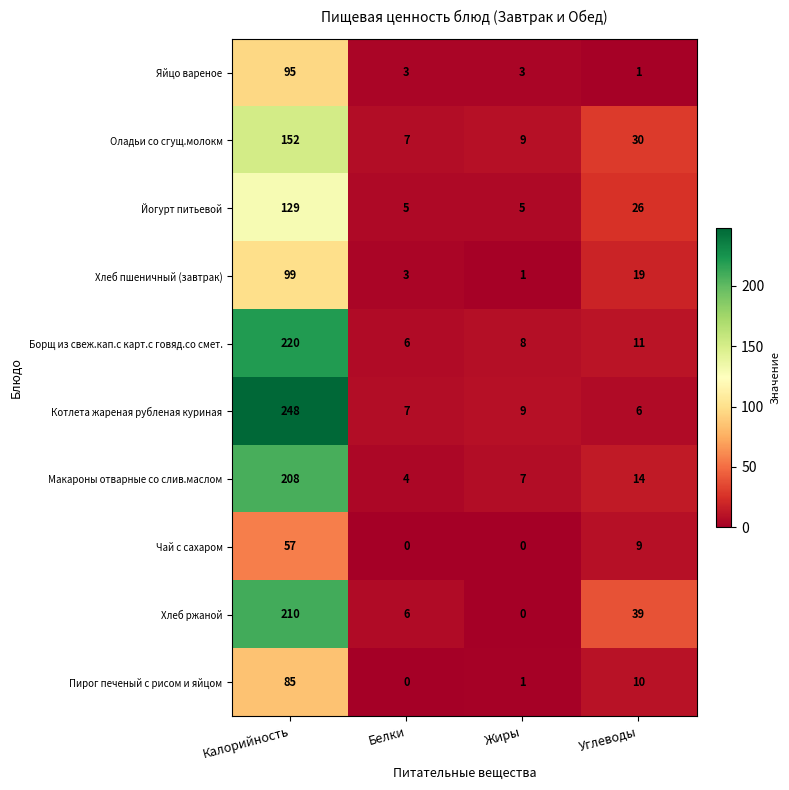

What is the spread (max minus min) of values at Углеводы?

38